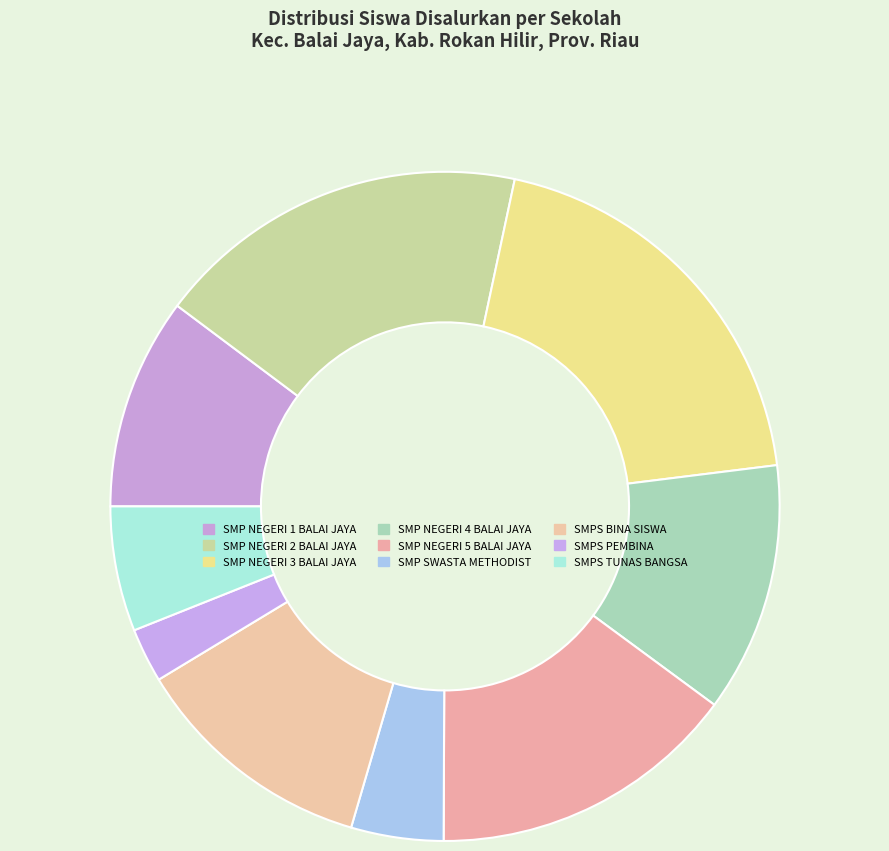

Does SMPS PEMBINA represent more than half of the total?

No